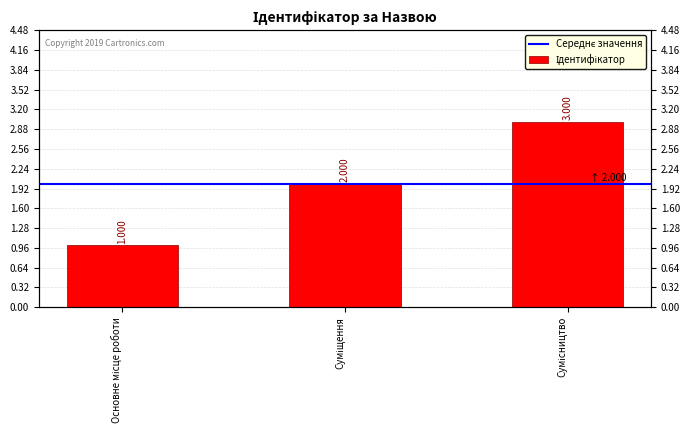

The value at Сумісництво is 4. True or false?

False